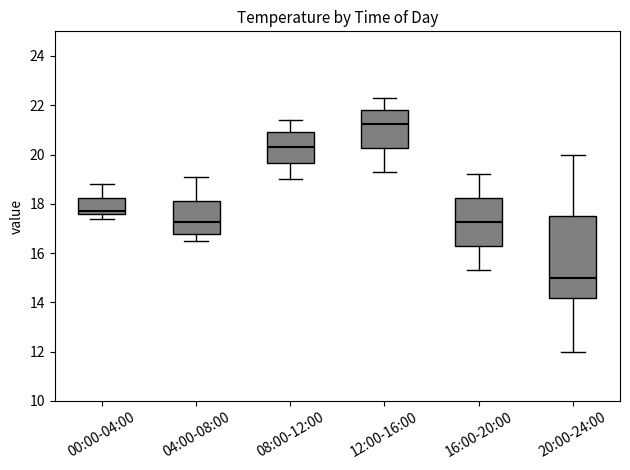

Which box has the highest median line?

12:00-16:00